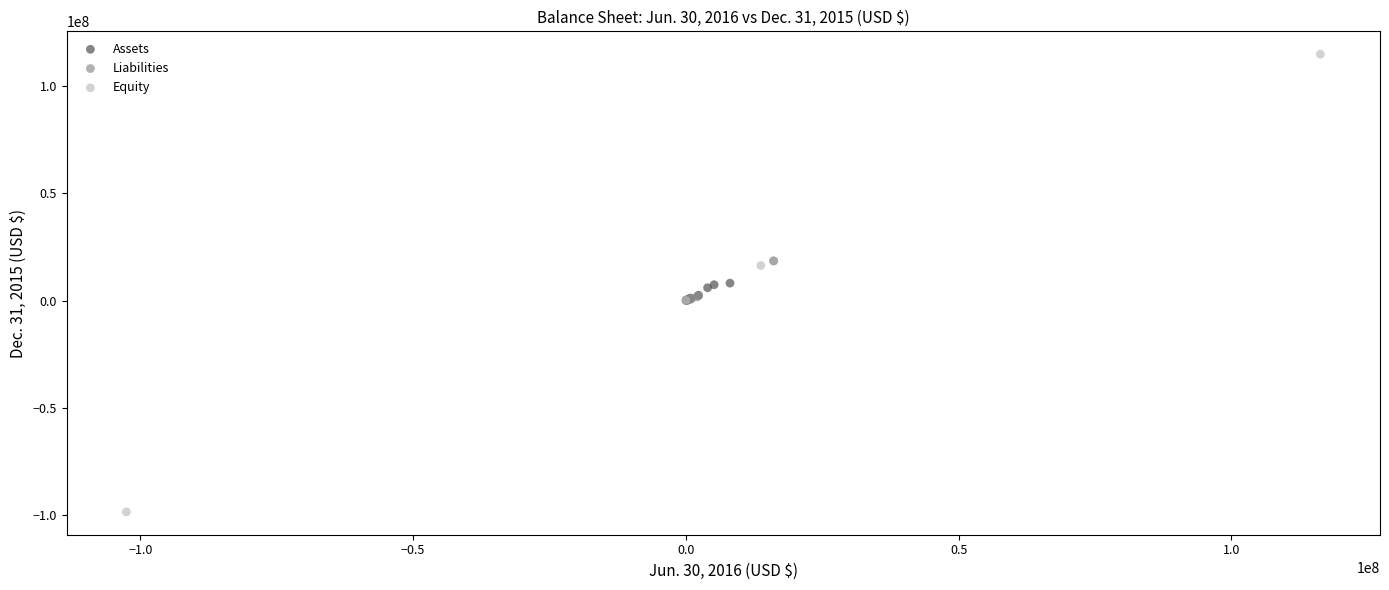

Which series contains the highest Y value?

Equity